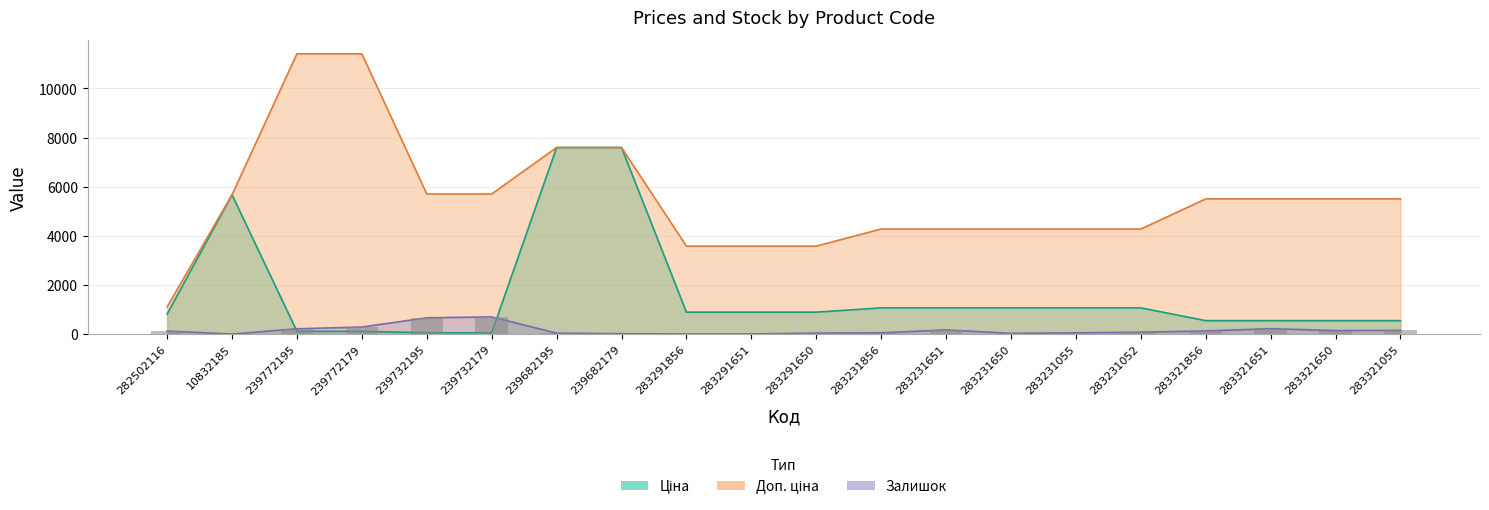

How many values in the Доп. ціна series exceed 5505?

11